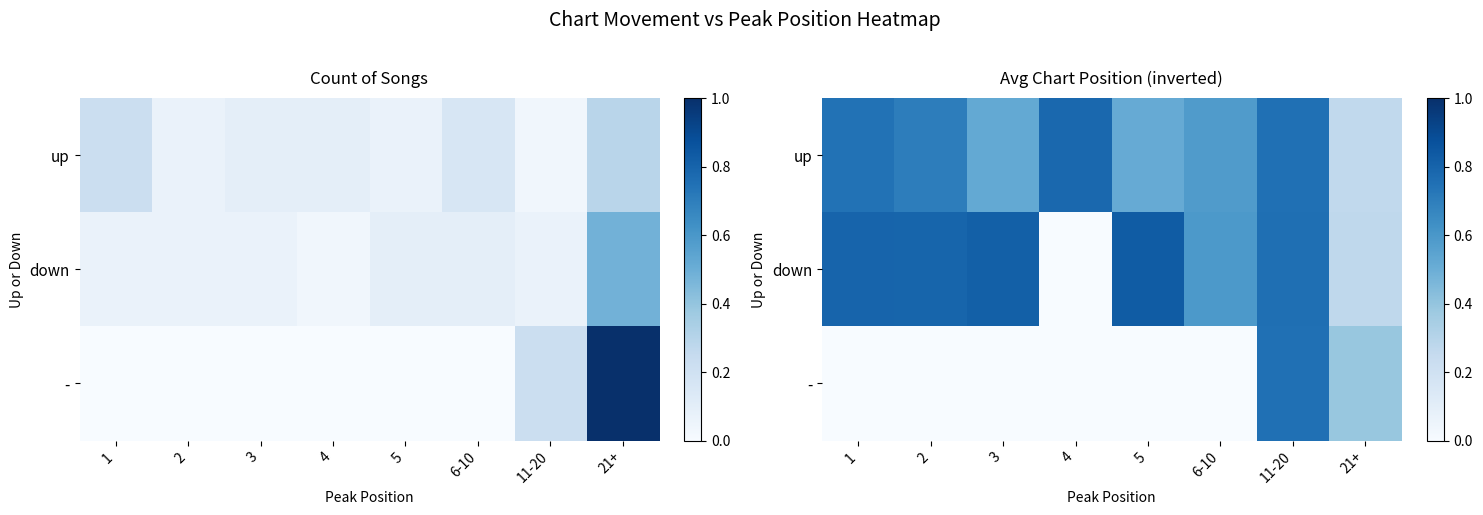

How many positive values does the - series have?

2